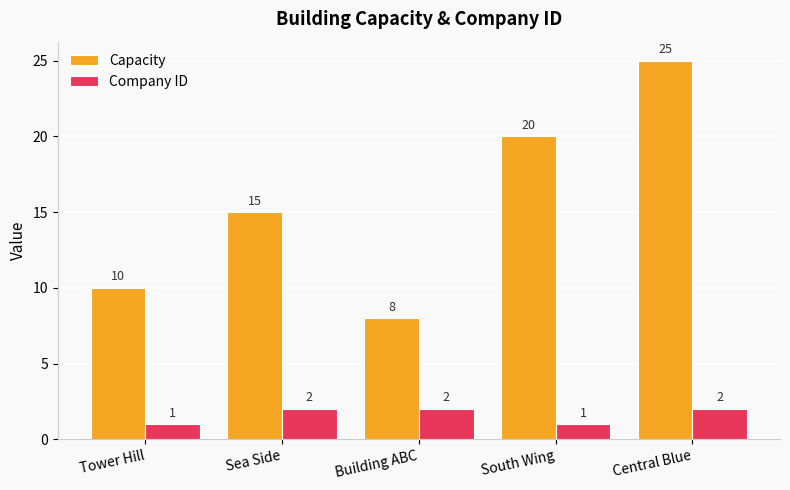

Which category has the highest value across all series?

Central Blue